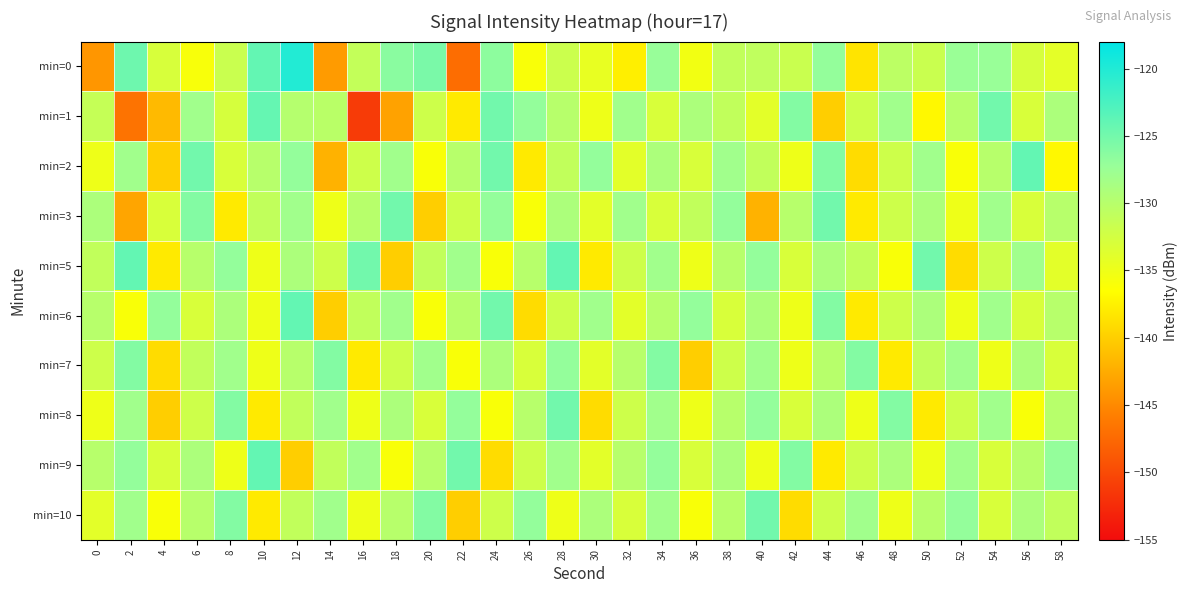

At 44, list the series in order from largest to smallest.

min=3, min=2, min=6, min=0, min=5, min=8, min=7, min=10, min=9, min=1